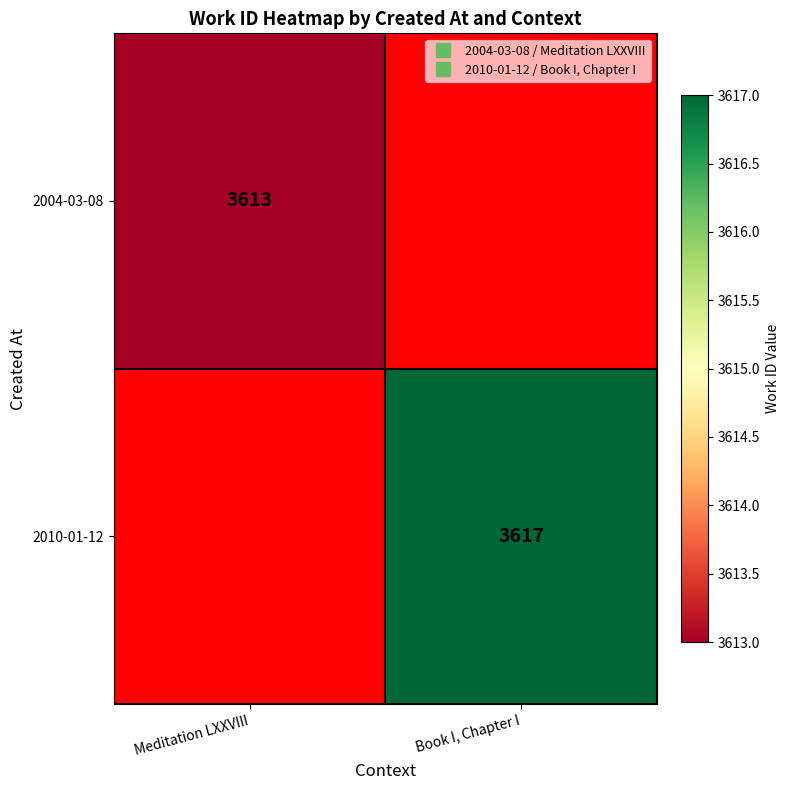

What is the greatest value displayed?

3617.0